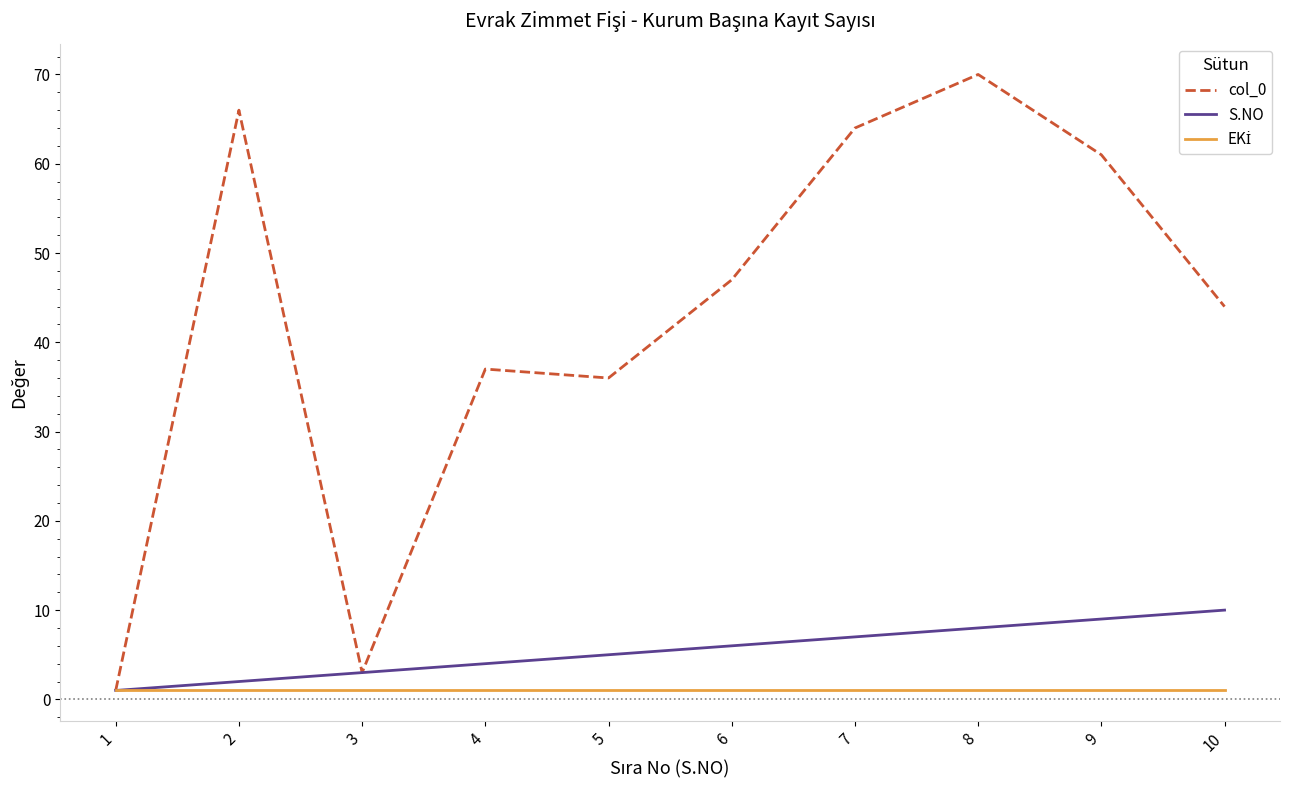

What is the maximum value shown in the chart?

70